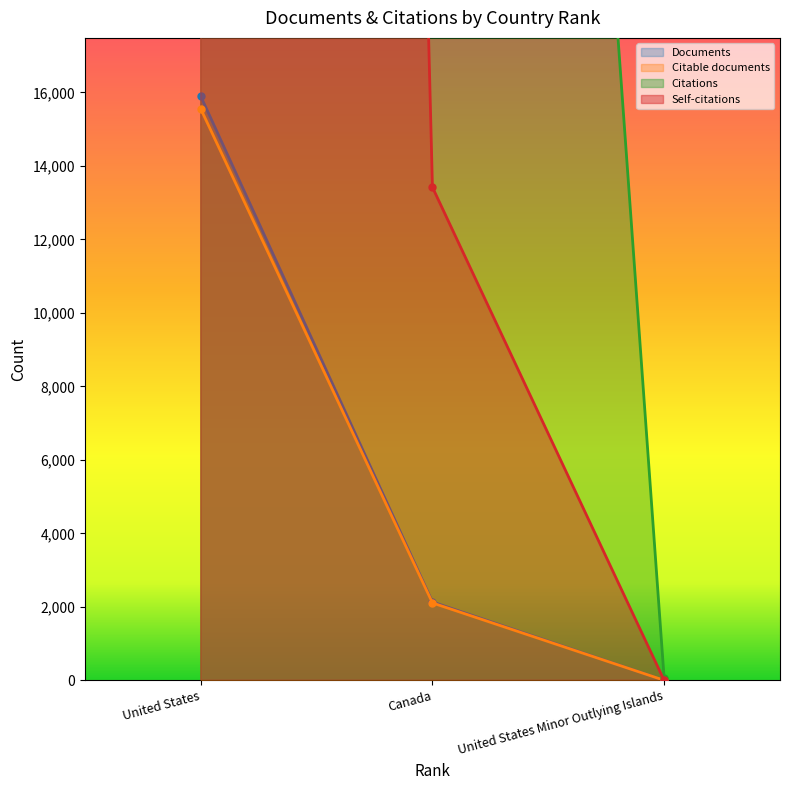

Reading right to left, transcribe all the data shown in this chart.

Documents: United States Minor Outlying Islands=2.0	Canada=2133.0	United States=15894.0
Citable documents: United States Minor Outlying Islands=2.0	Canada=2107.0	United States=15552.0
Citations: United States Minor Outlying Islands=54.0	Canada=87562.0	United States=716718.0
Self-citations: United States Minor Outlying Islands=0.0	Canada=13419.0	United States=260004.0